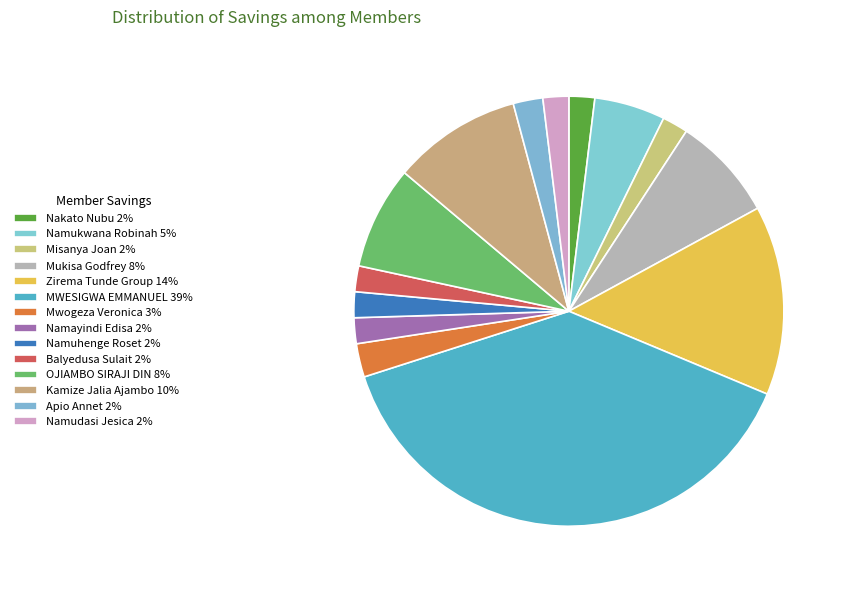

What is the total percentage of Zirema Tunde Group and MWESIGWA EMMANUEL?

53.0%